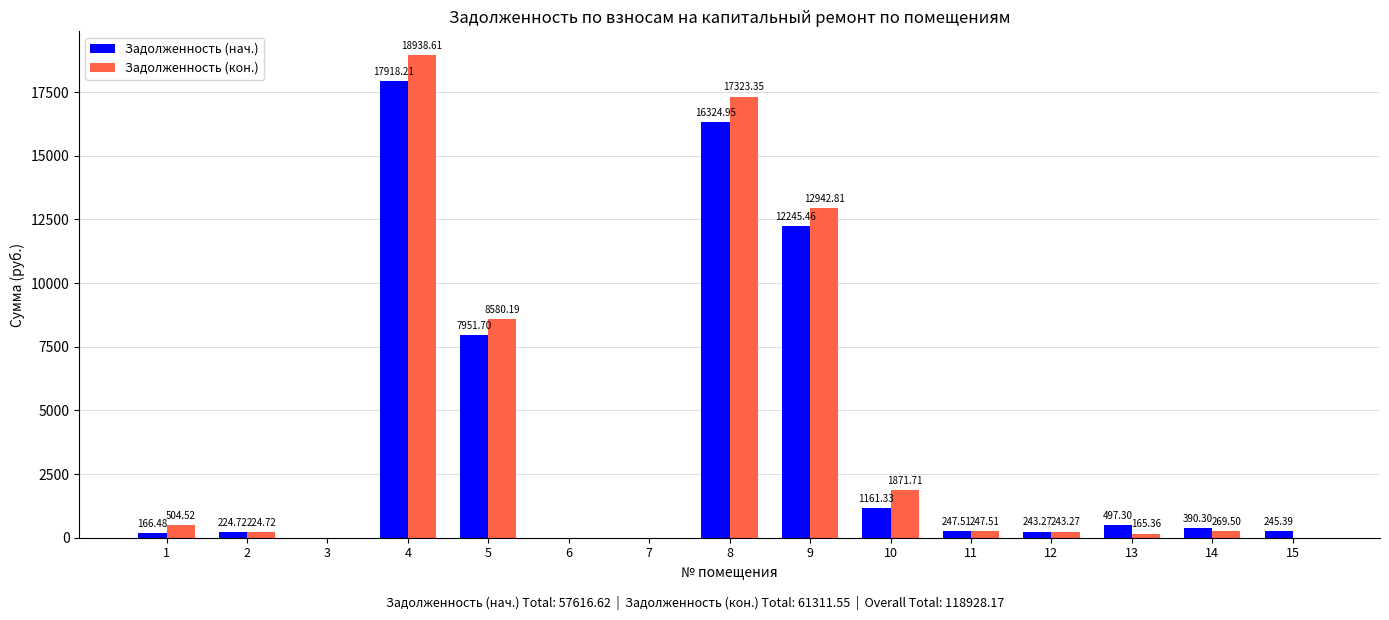

At which label does Задолженность (кон.) reach its peak?

4